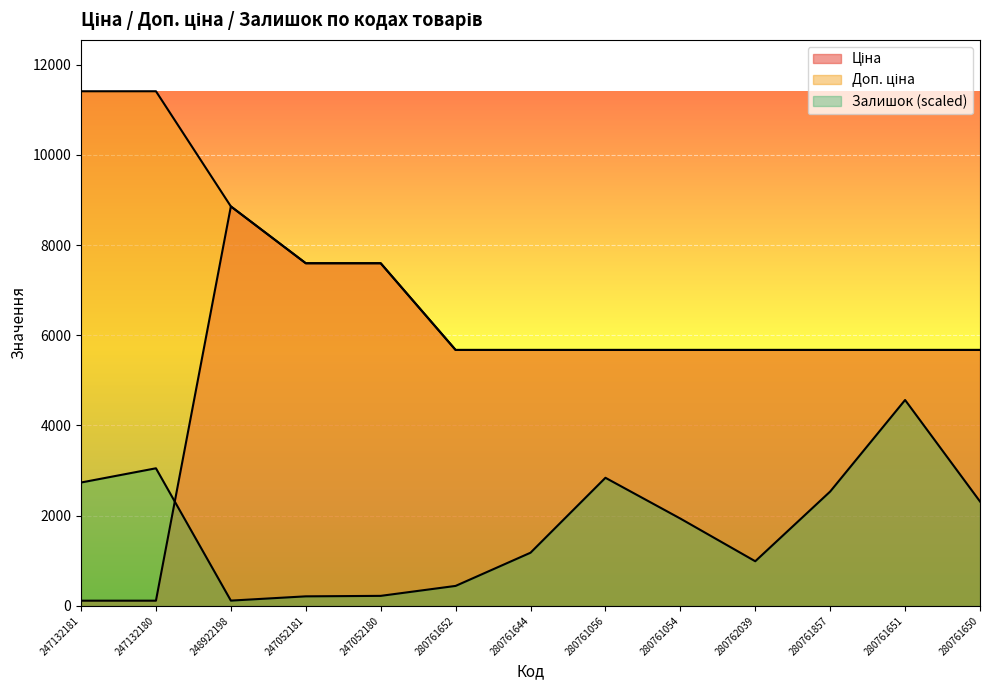

True or false: Доп. ціна and Ціна cross at least once.

False